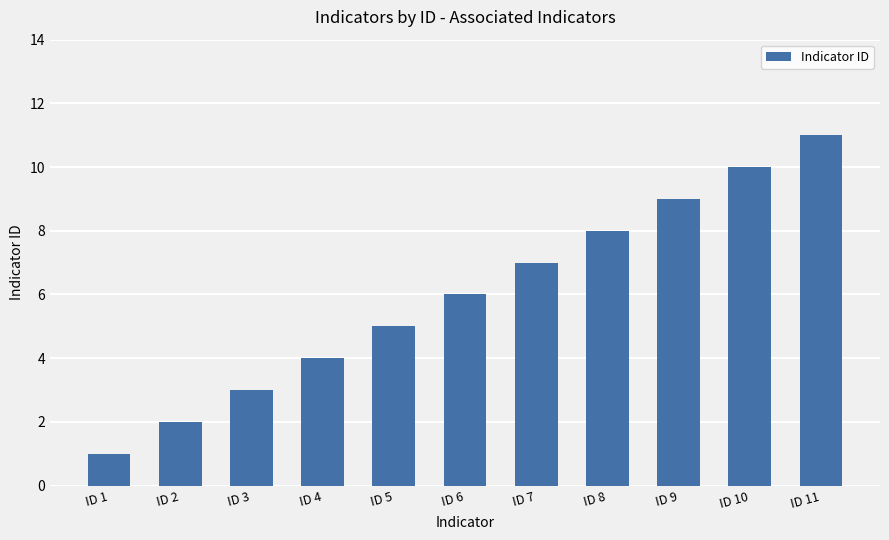

How many values are between 3 and 9?

7